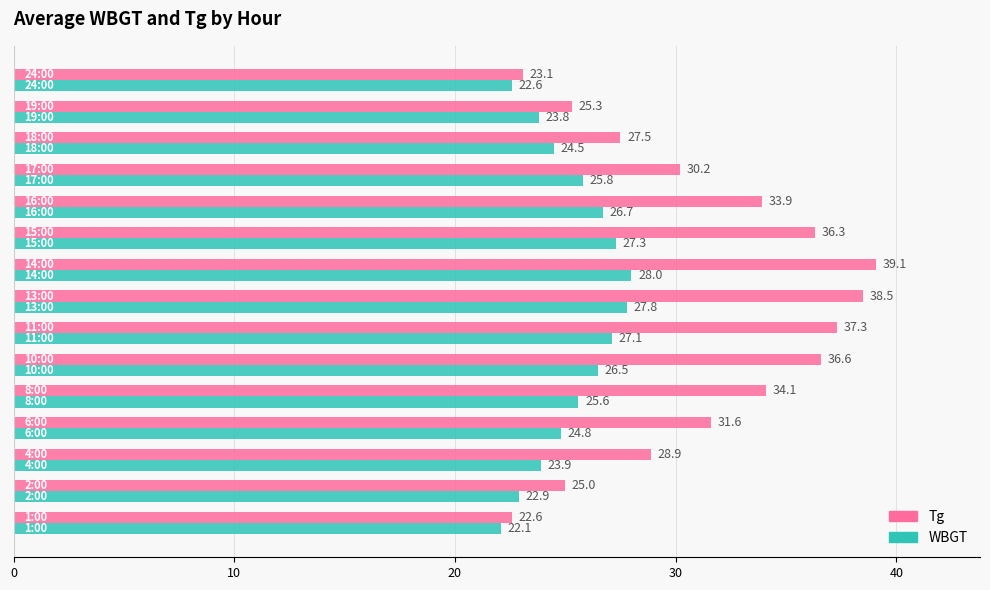

What is the average value of the Tg series?

31.3